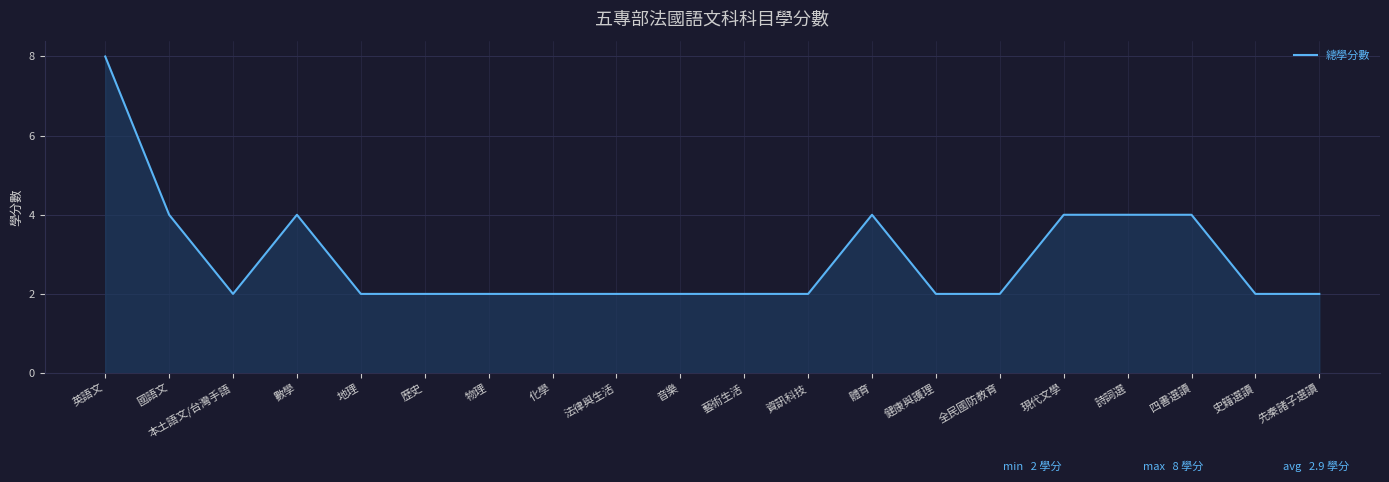

Which has a higher value, 詩詞選 or 法律與生活?

詩詞選